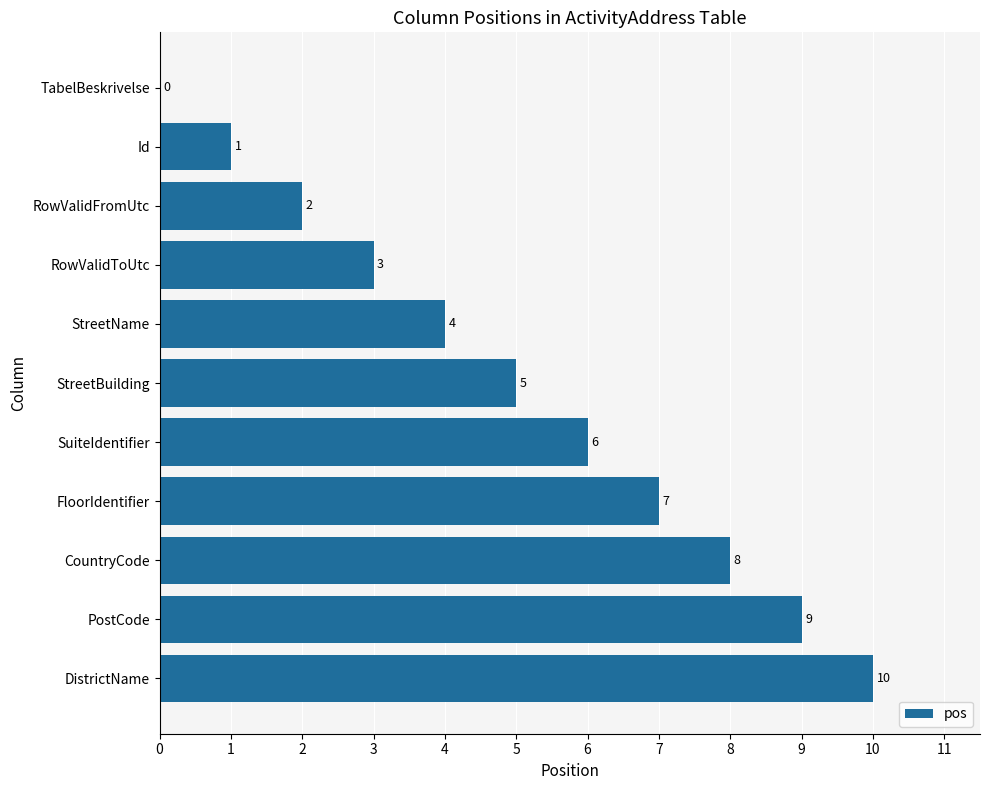

The chart shows a value of 4 at SuiteIdentifier. True or false?

False